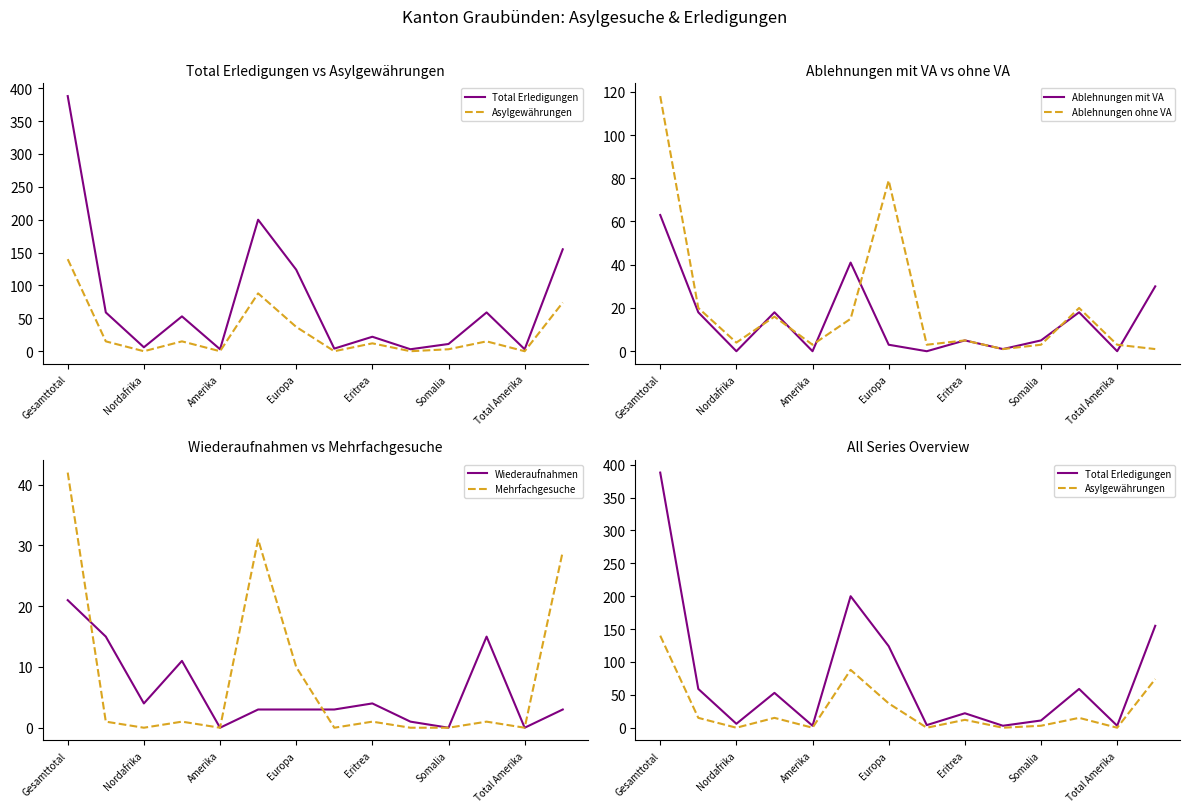

What is the minimum value for Ablehnungen ohne VA?

1